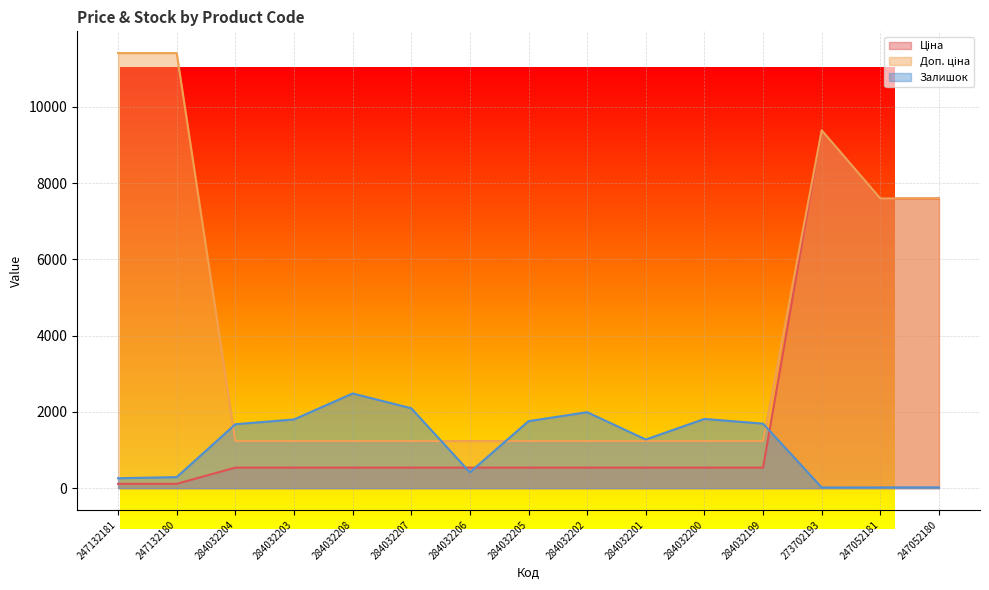

How many lines are shown in the chart?

3